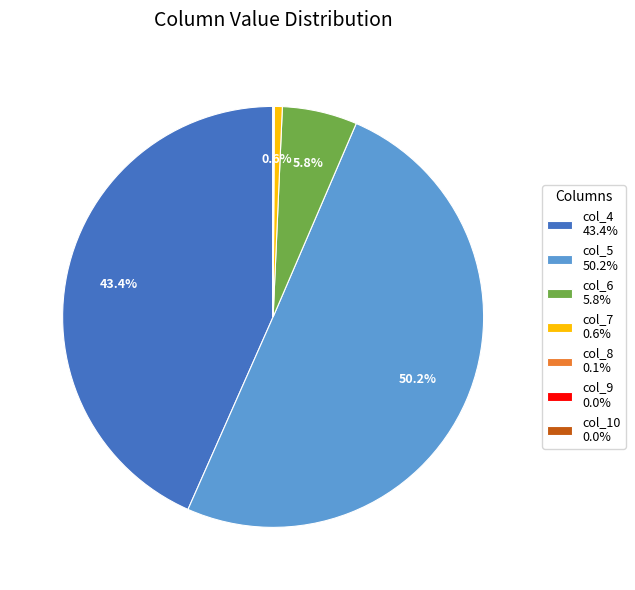

Between col_4 43.4% and col_6 5.8%, which is larger?

col_4 43.4%